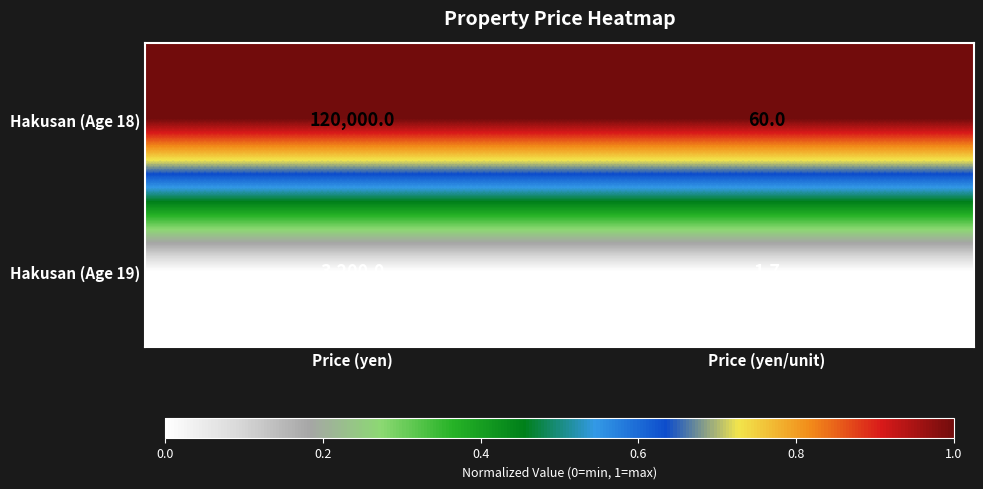

What is the total value across all series at Price (yen)?

123200.0